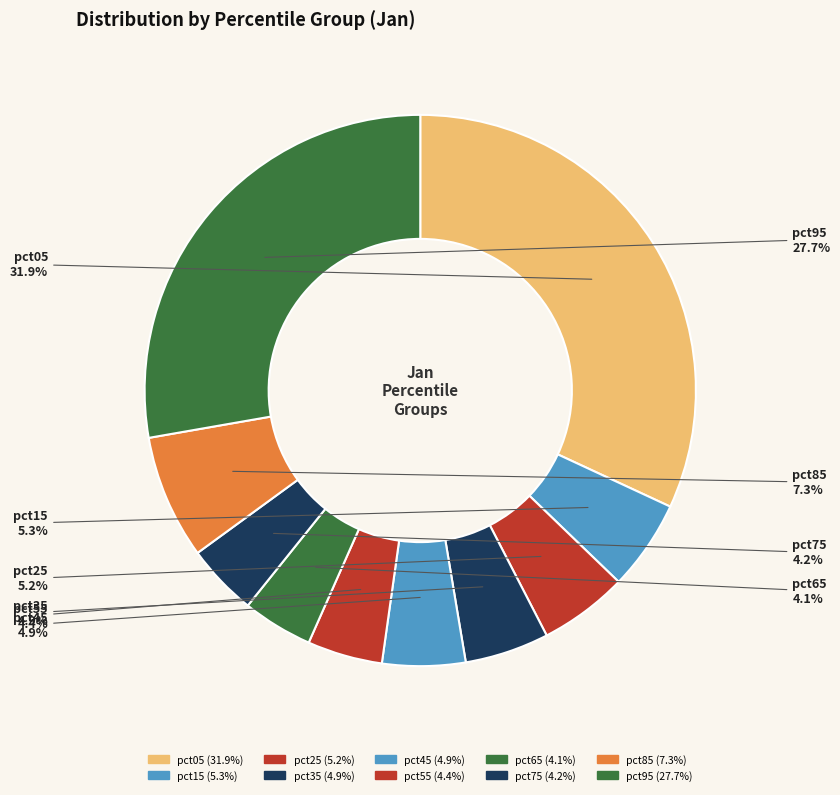

Rank the categories by value from lowest to highest.

pct65, pct75, pct55, pct45, pct35, pct25, pct15, pct85, pct95, pct05